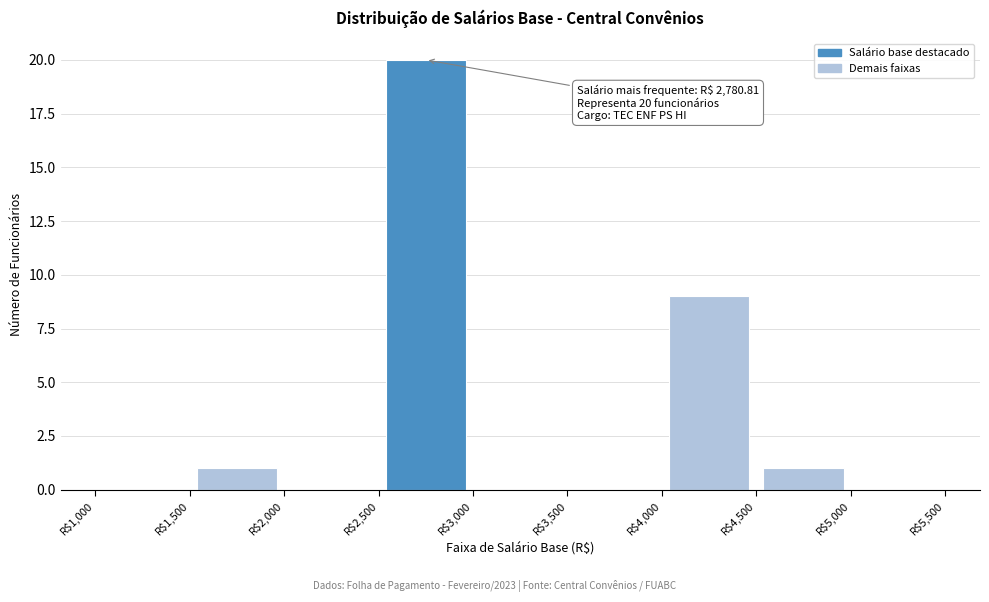

Which range on the x-axis has the tallest bar?

2500 to 3000